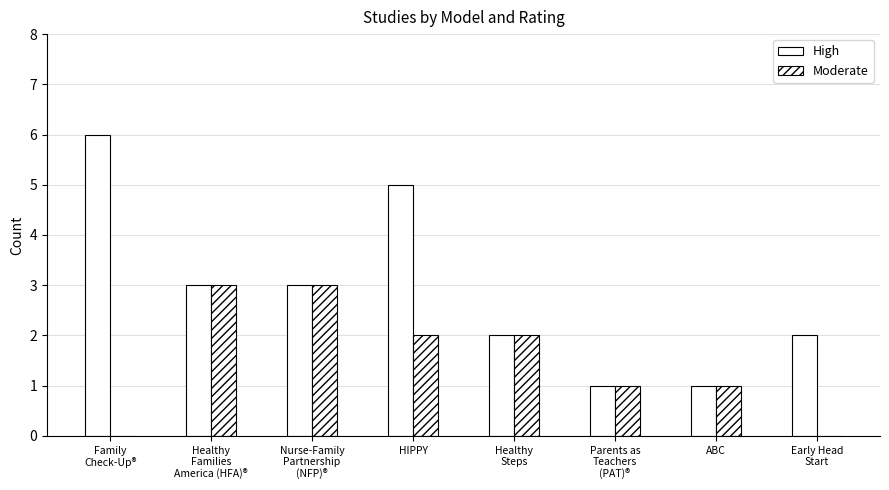

Reading left to right, extract all data points from this chart.

High Rating: Family
Check-Up®=6	Healthy
Families
America (HFA)®=3	Nurse-Family
Partnership
(NFP)®=3	HIPPY=5	Healthy
Steps=2	Parents as
Teachers
(PAT)®=1	ABC=1	Early Head
Start=2
Moderate Rating: Family
Check-Up®=0	Healthy
Families
America (HFA)®=3	Nurse-Family
Partnership
(NFP)®=3	HIPPY=2	Healthy
Steps=2	Parents as
Teachers
(PAT)®=1	ABC=1	Early Head
Start=0